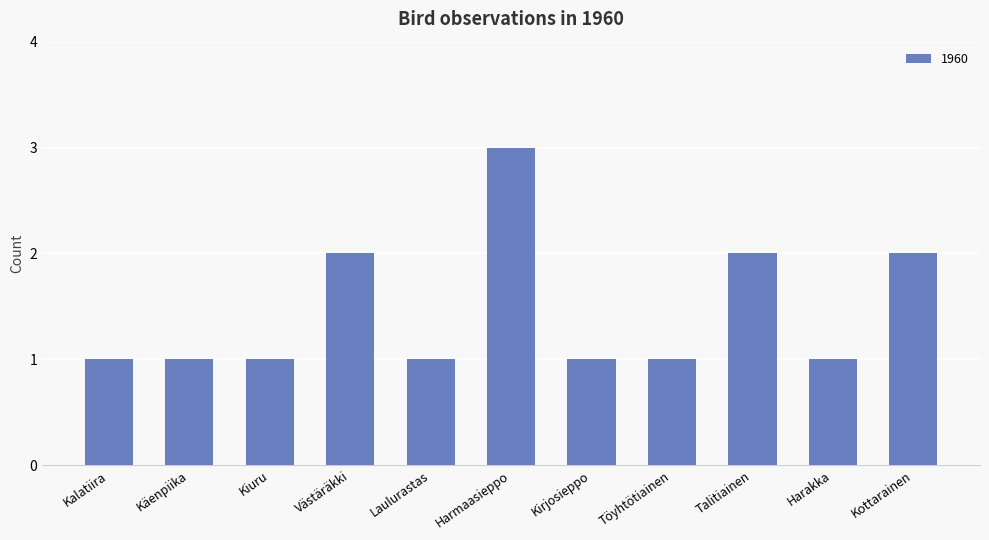

Reading left to right, transcribe all the data shown in this chart.

Kalatiira=1	Käenpiika=1	Kiuru=1	Västäräkki=2	Laulurastas=1	Harmaasieppo=3	Kirjosieppo=1	Töyhtötiainen=1	Talitiainen=2	Harakka=1	Kottarainen=2